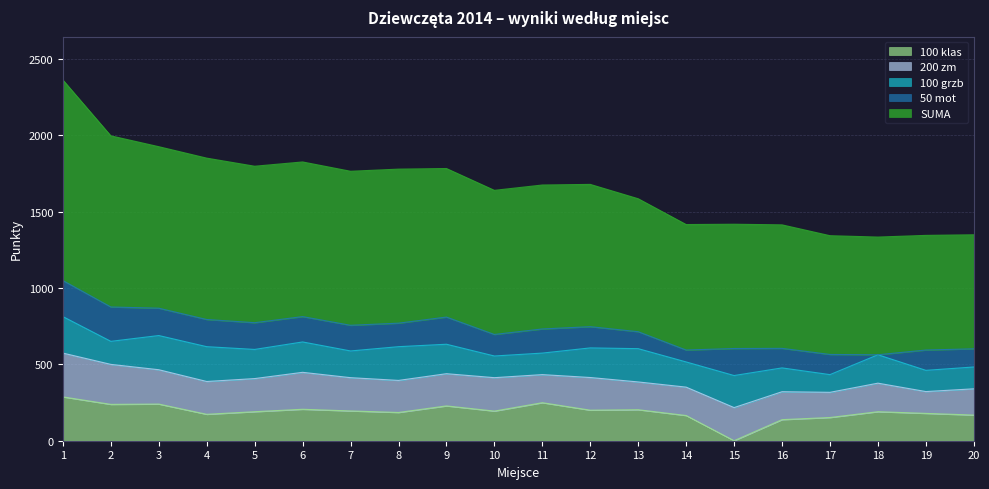

Reading right to left, extract all data points from this chart.

SUMA: 20=747	19=751	18=771	17=778	16=809	15=814	14=822	13=871	12=932	11=943	10=944	9=973	8=1009	7=1009	6=1013	5=1025	4=1057	3=1058	2=1121	1=1314
50 mot: 20=119	19=133	18=0	17=132	16=128	15=177	14=78	13=111	12=139	11=158	10=141	9=178	8=154	7=168	6=166	5=175	4=178	3=179	2=225	1=236
100 grzb: 20=143	19=139	18=186	17=116	16=156	15=210	14=165	13=218	12=194	11=141	10=142	9=193	8=221	7=175	6=199	5=191	4=228	3=224	2=151	1=239
200 zm: 20=172	19=143	18=187	17=165	16=183	15=217	14=186	13=182	12=214	11=184	10=219	9=211	8=210	7=218	6=242	5=217	4=215	3=225	2=262	1=287
100 klas: 20=168	19=179	18=190	17=152	16=138	15=0	14=165	13=203	12=200	11=249	10=194	9=228	8=185	7=195	6=206	5=190	4=173	3=240	2=238	1=287